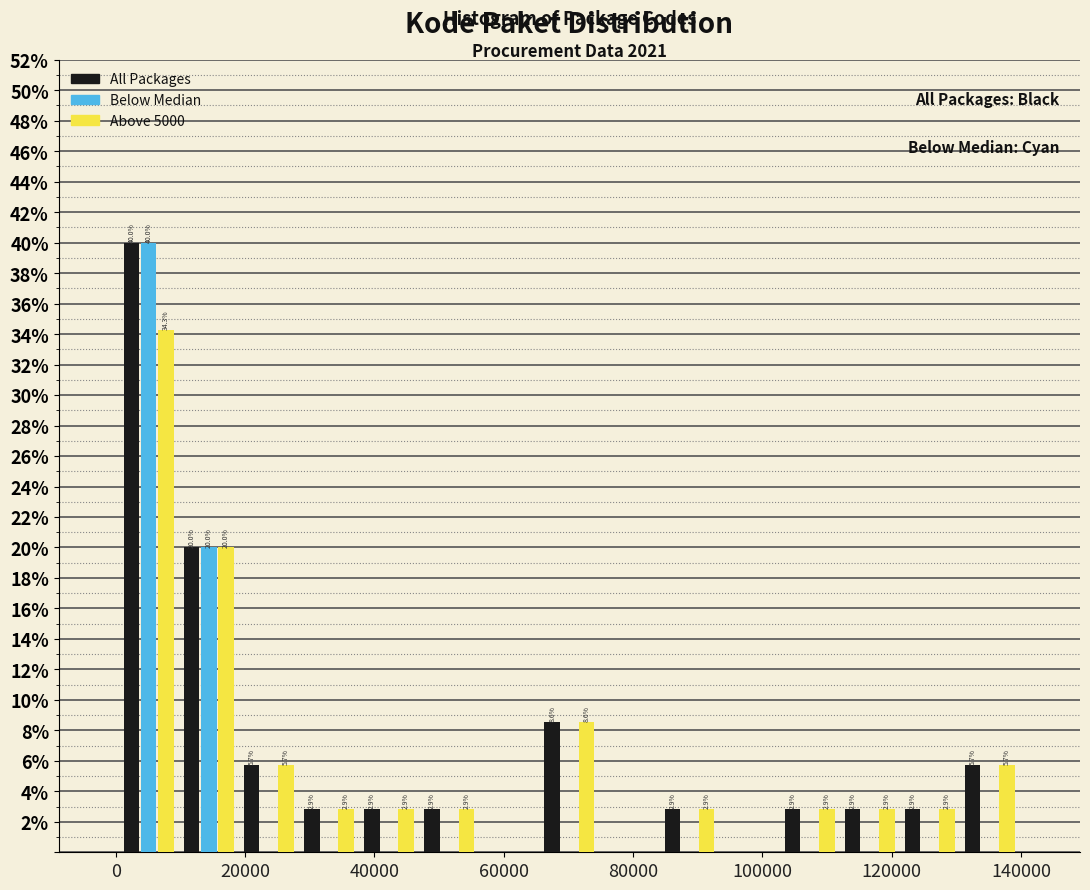

In the All Packages series, which range on the x-axis has the tallest bar?

0 to 10000